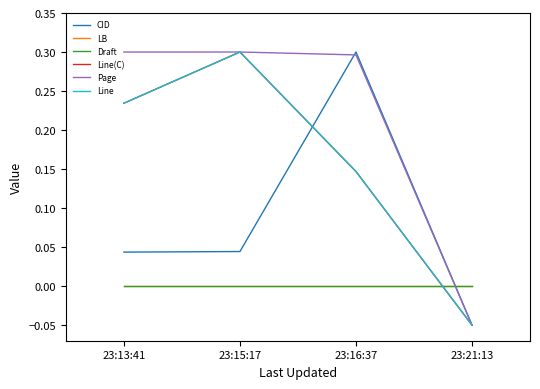

Is this an area chart (filled region under the line)?

No